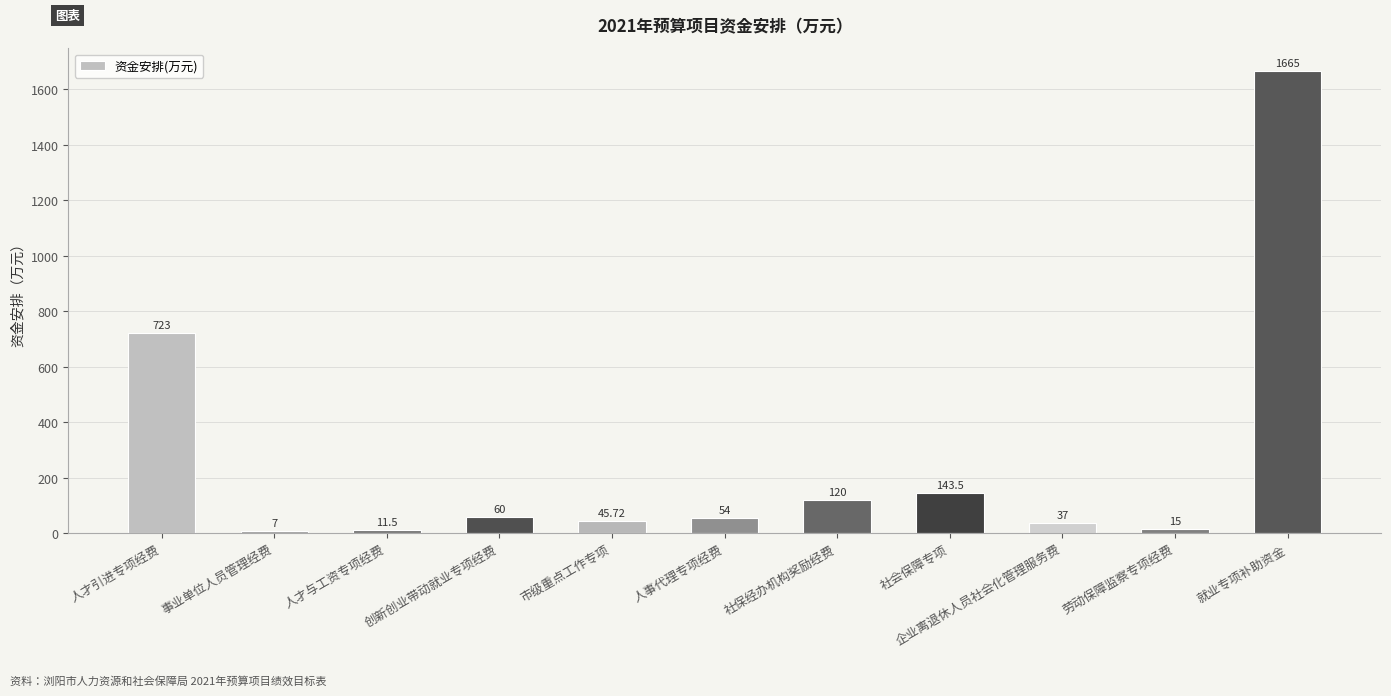

Rank the categories by value from highest to lowest.

就业专项补助资金, 人才引进专项经费, 社会保障专项, 社保经办机构奖励经费, 创新创业带动就业专项经费, 人事代理专项经费, 市级重点工作专项, 企业离退休人员社会化管理服务费, 劳动保障监察专项经费, 人才与工资专项经费, 事业单位人员管理经费